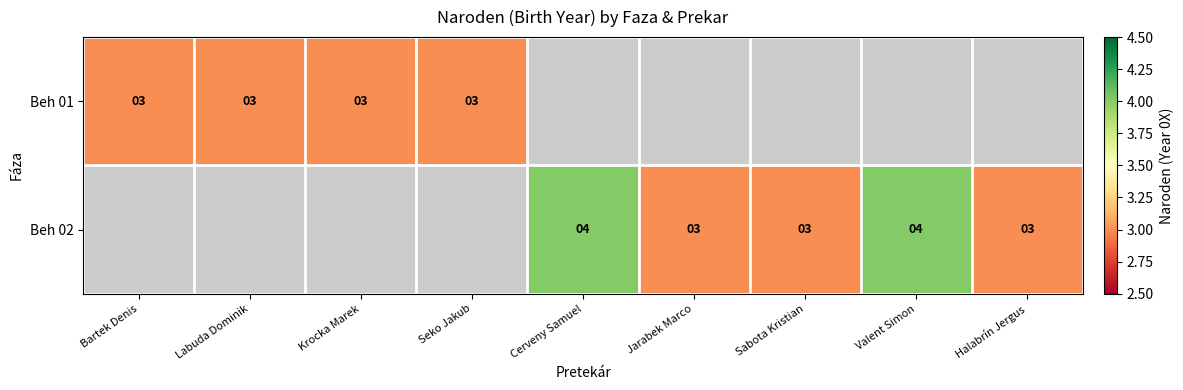

The value of Beh 02 at Halabrín Jergus is 1. True or false?

False